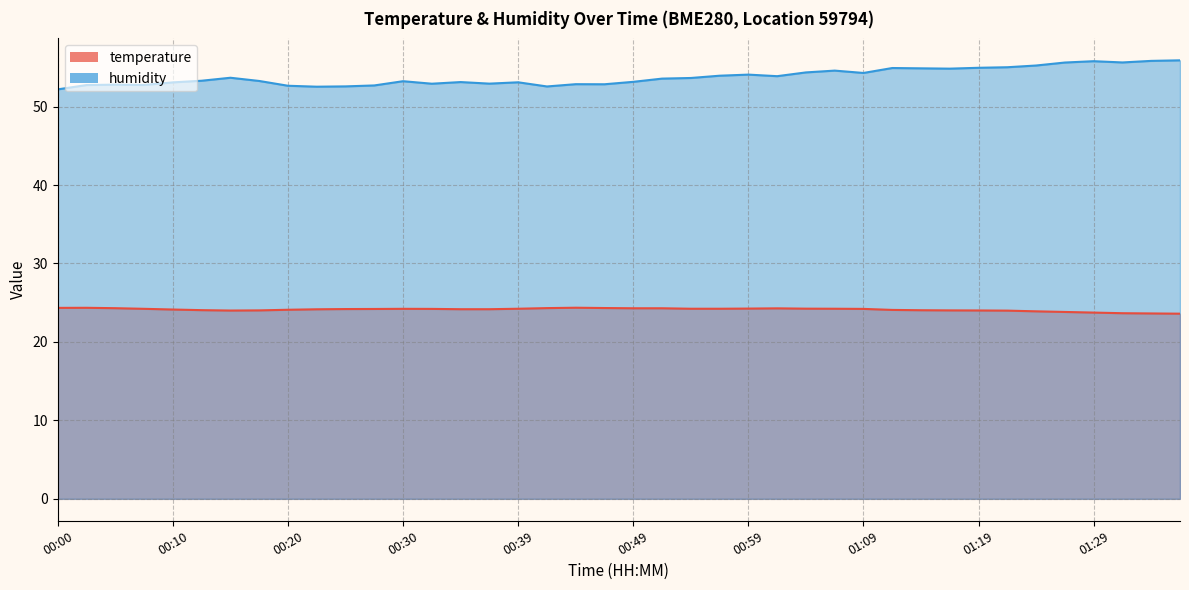

How many lines are shown in the chart?

2